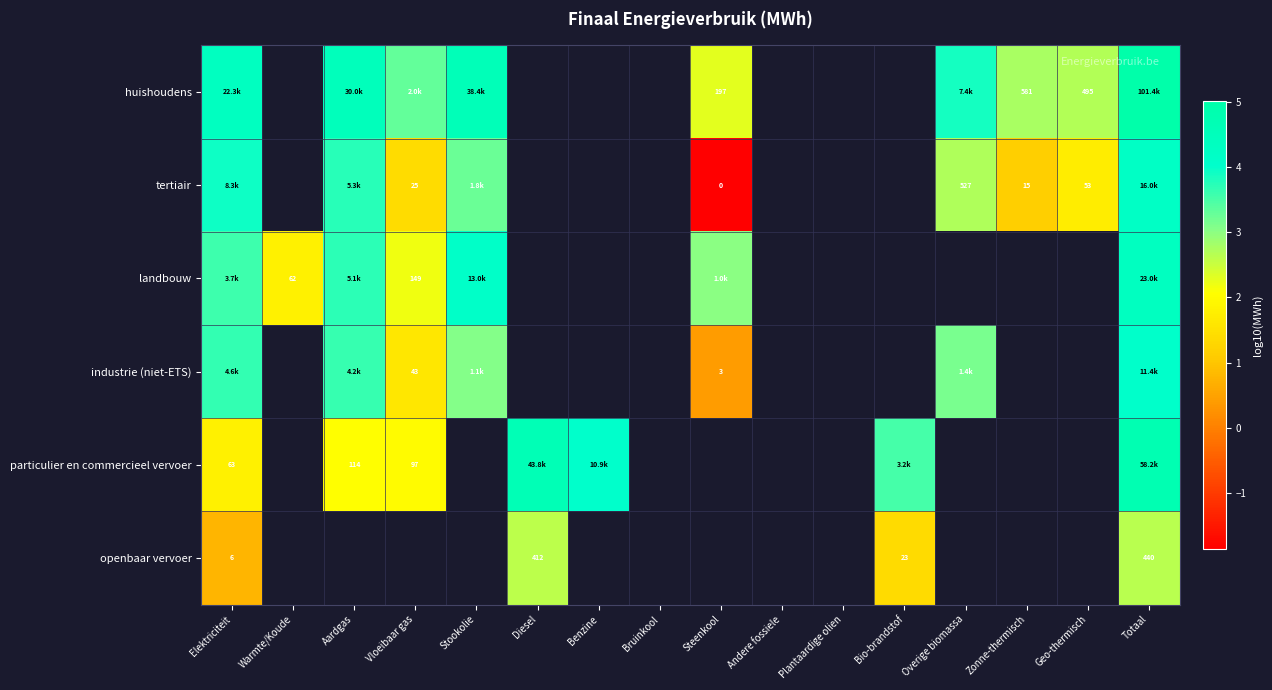

At which category does the chart reach its minimum across all series?

Steenkool